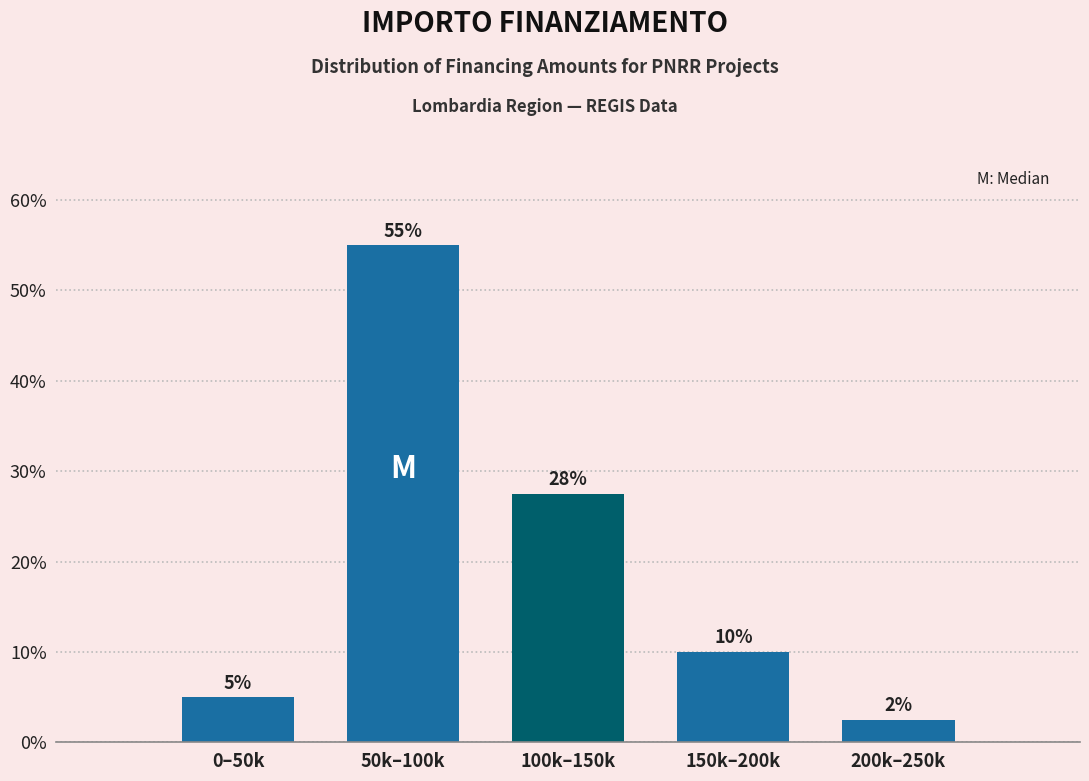

What value does the data have at 50k–100k?

55.0